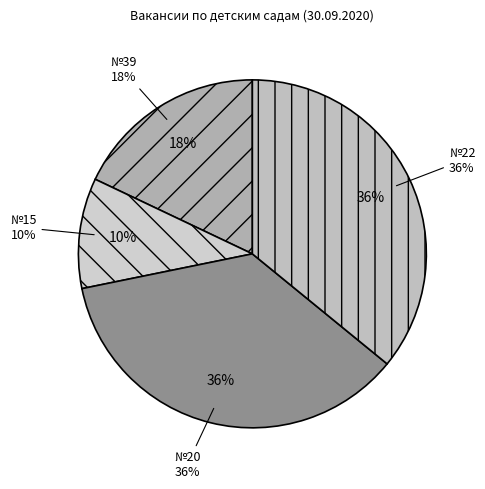

To the nearest percent, what is the difference between the №39 and №22 slice percentages?

18%